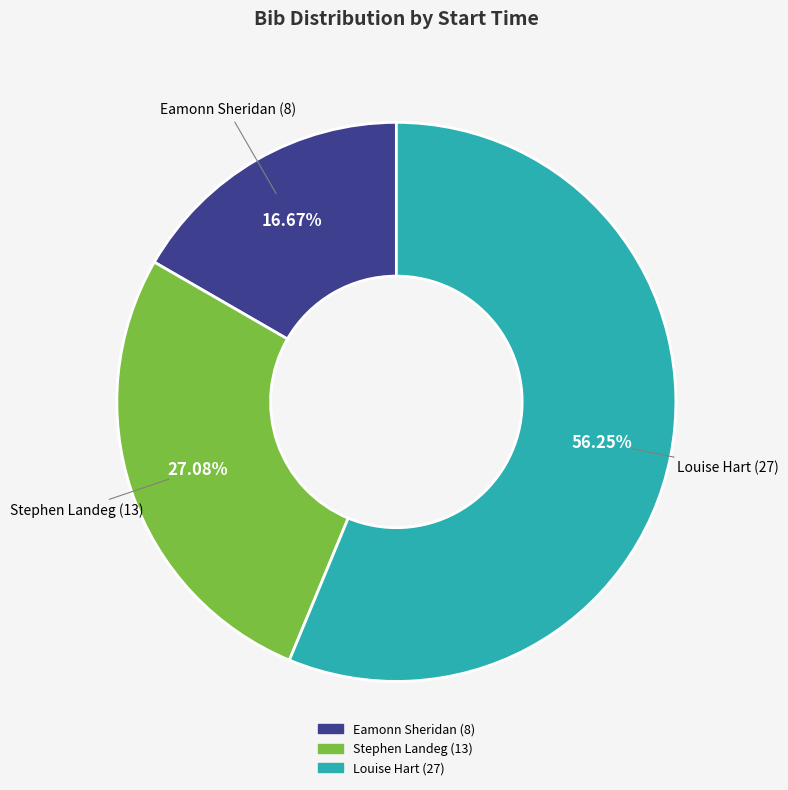

Is there a majority slice in this chart?

Yes